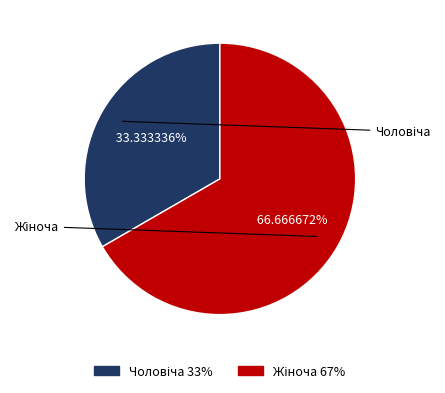

To the nearest percent, what is the combined percentage of Жіноча and Чоловіча?

100%